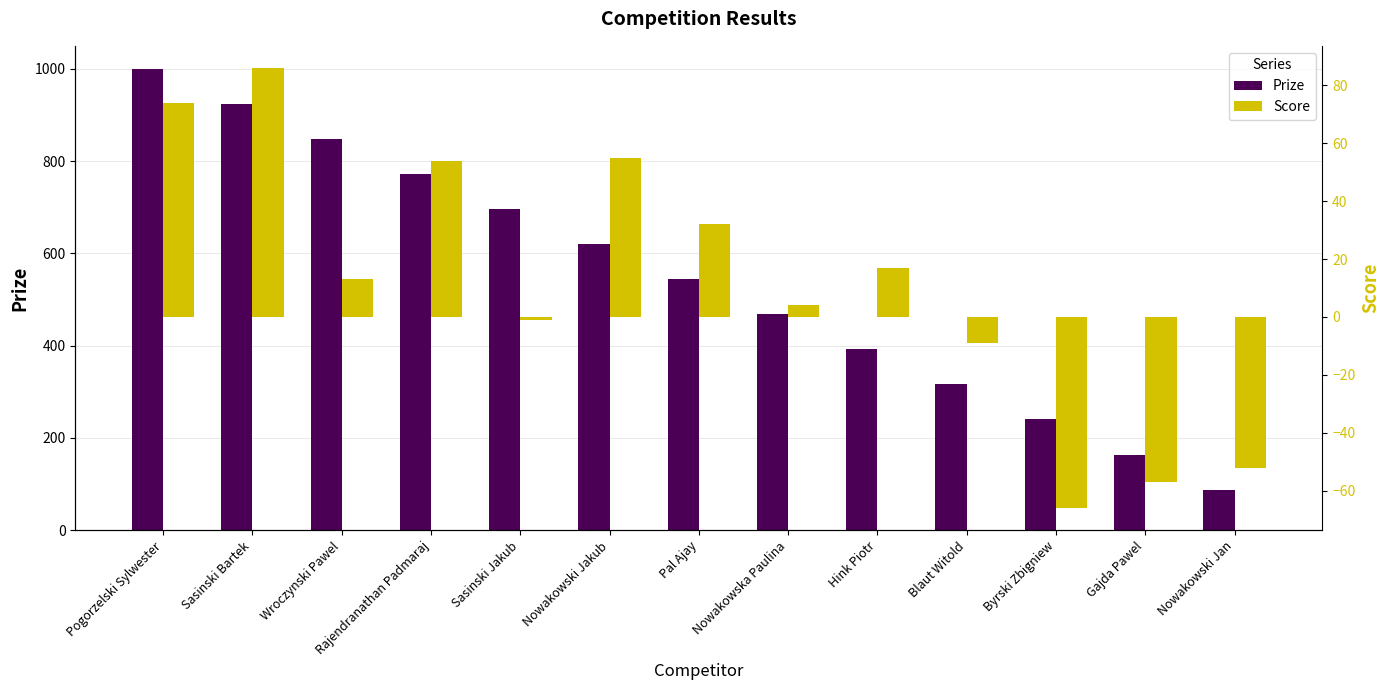

True or false: Score has a value of 13 at Wroczynski Pawel.

True